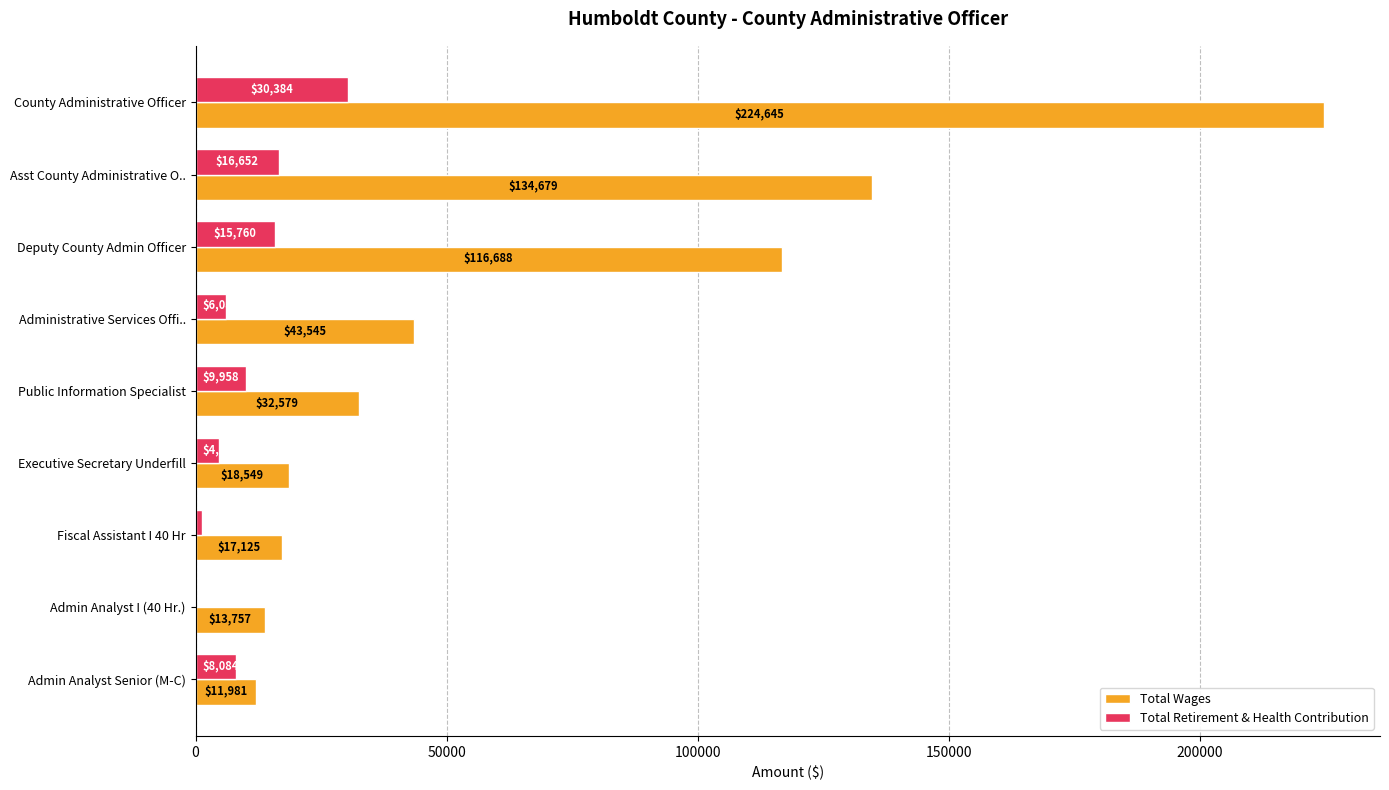

Between Administrative Services Offi.. and Executive Secretary Underfill, which series saw the biggest shift?

Total Wages